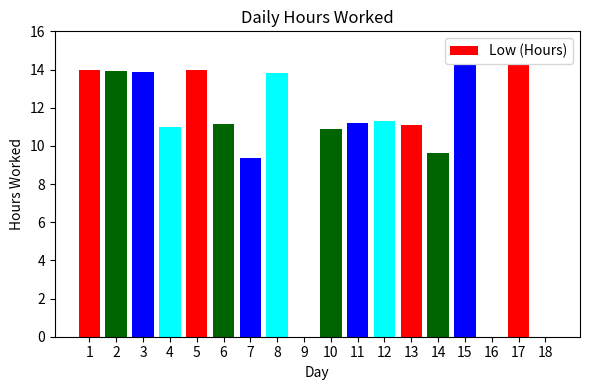

How many categories are shown in the chart?

18